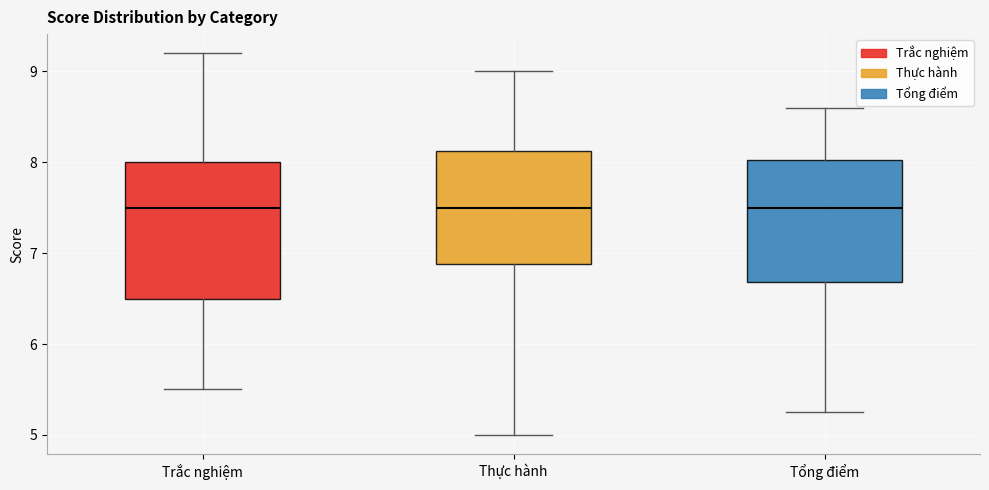

Reading left to right, read every box against the y-axis: the position of its median line, the range the box covers, and the ends of its whiskers. The values are not printed on the chart, so give them approximately, as read against the axis.

Trắc nghiệm: median 7.5, box 6.5 to 8.0, whiskers 5.5 to 9.2
Thực hành: median 7.5, box 6.9 to 8.1, whiskers 5.0 to 9.0
Tổng điểm: median 7.5, box 6.7 to 8.0, whiskers 5.3 to 8.6